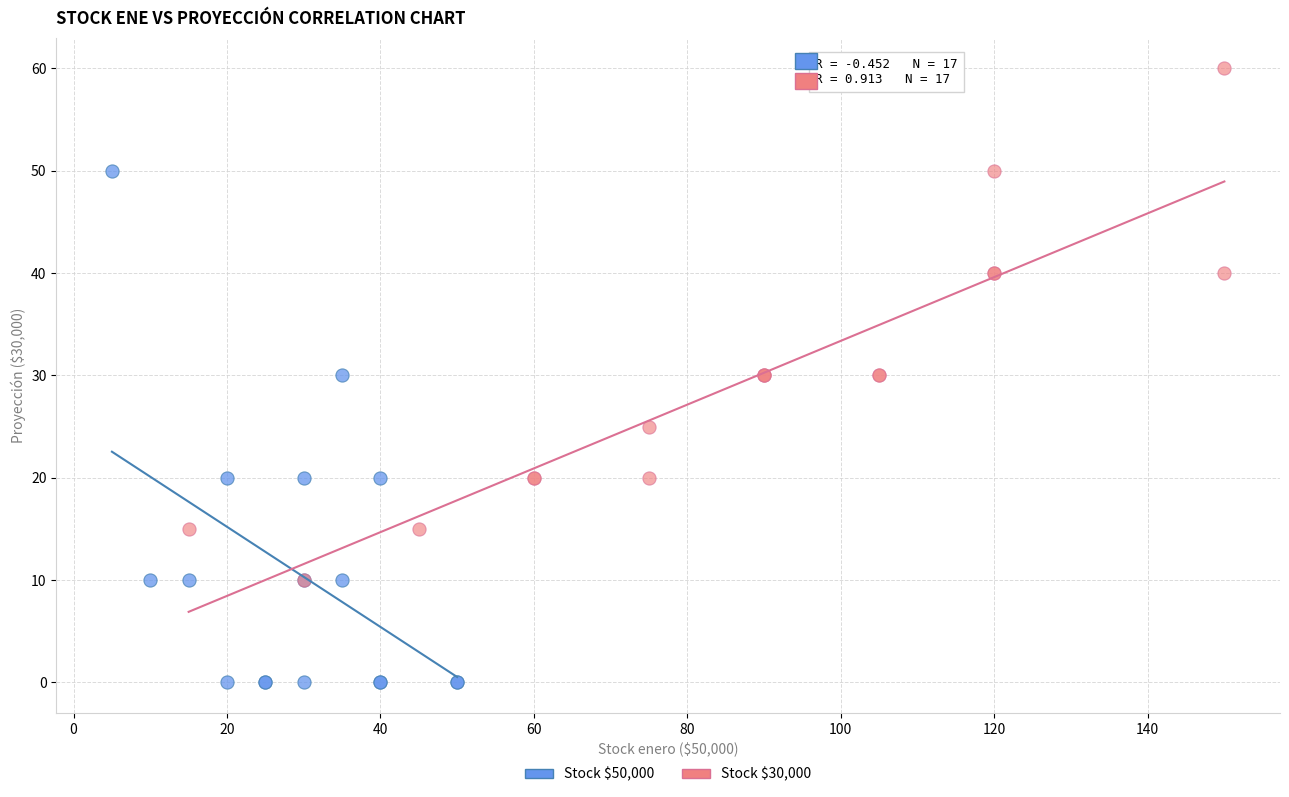

Which series contains the highest Y value?

Stock $30,000